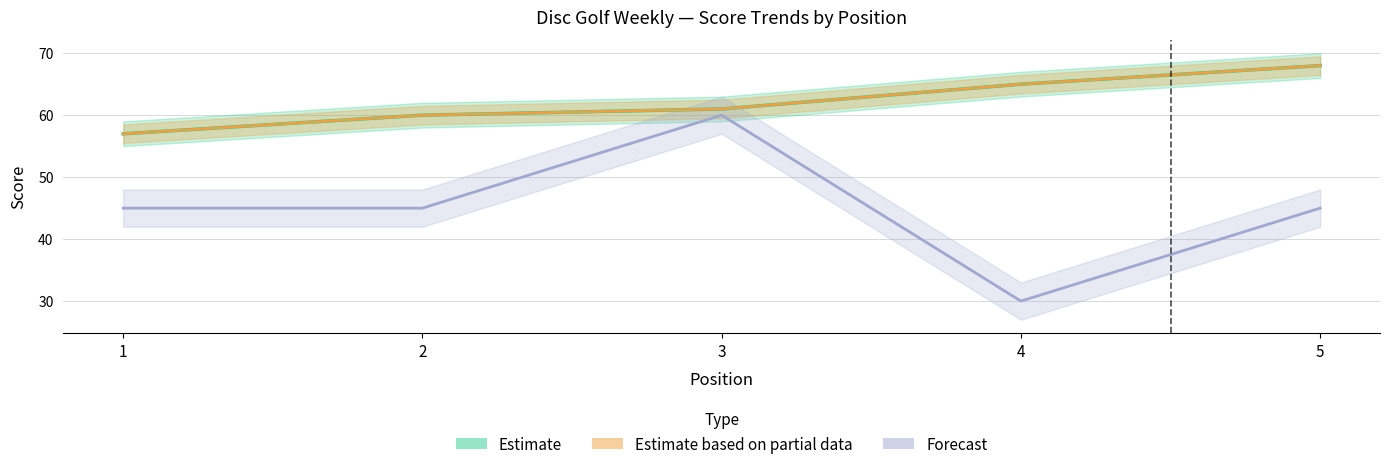

What is the value of the event_total_score point at the 5th from the left?

68